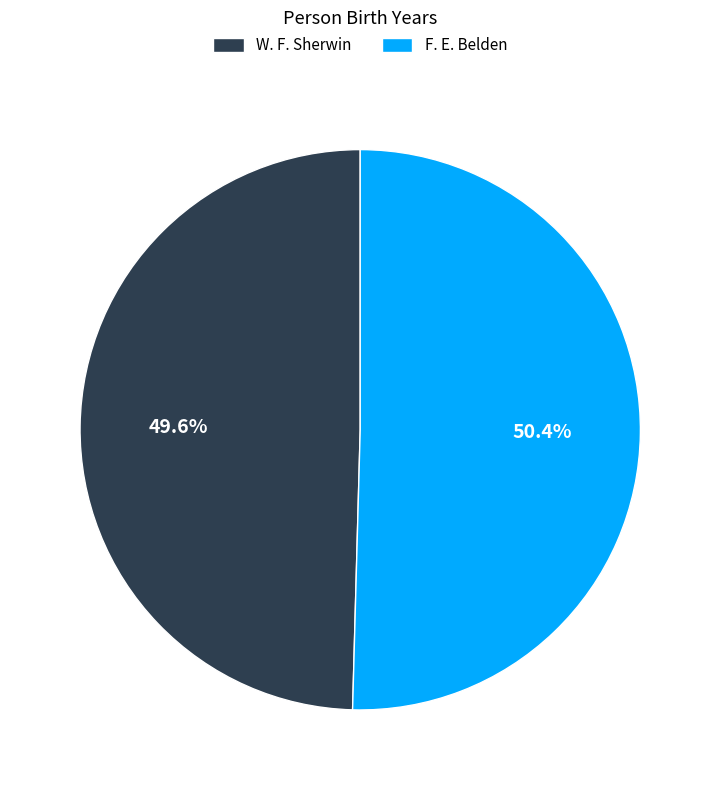

Rank the categories by value from highest to lowest.

F. E. Belden, W. F. Sherwin